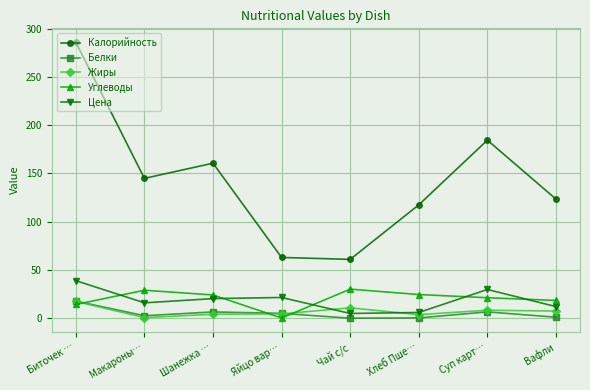

What is the smallest value displayed?

0.1